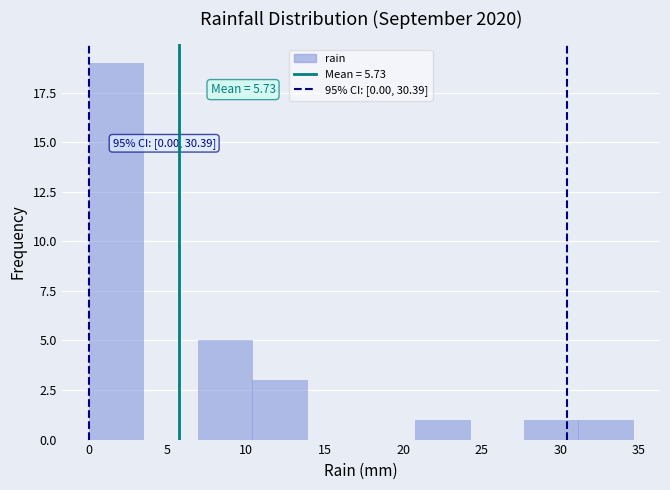

Over which range of the x-axis is the bar tallest?

0.0 to 3.5